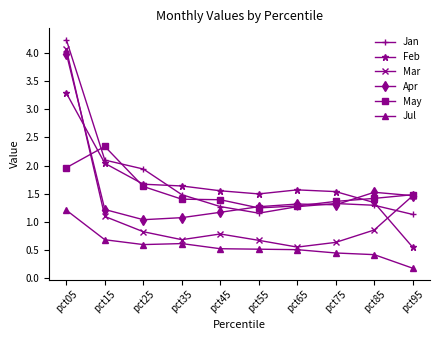

What is the maximum value for Jan?

4.2